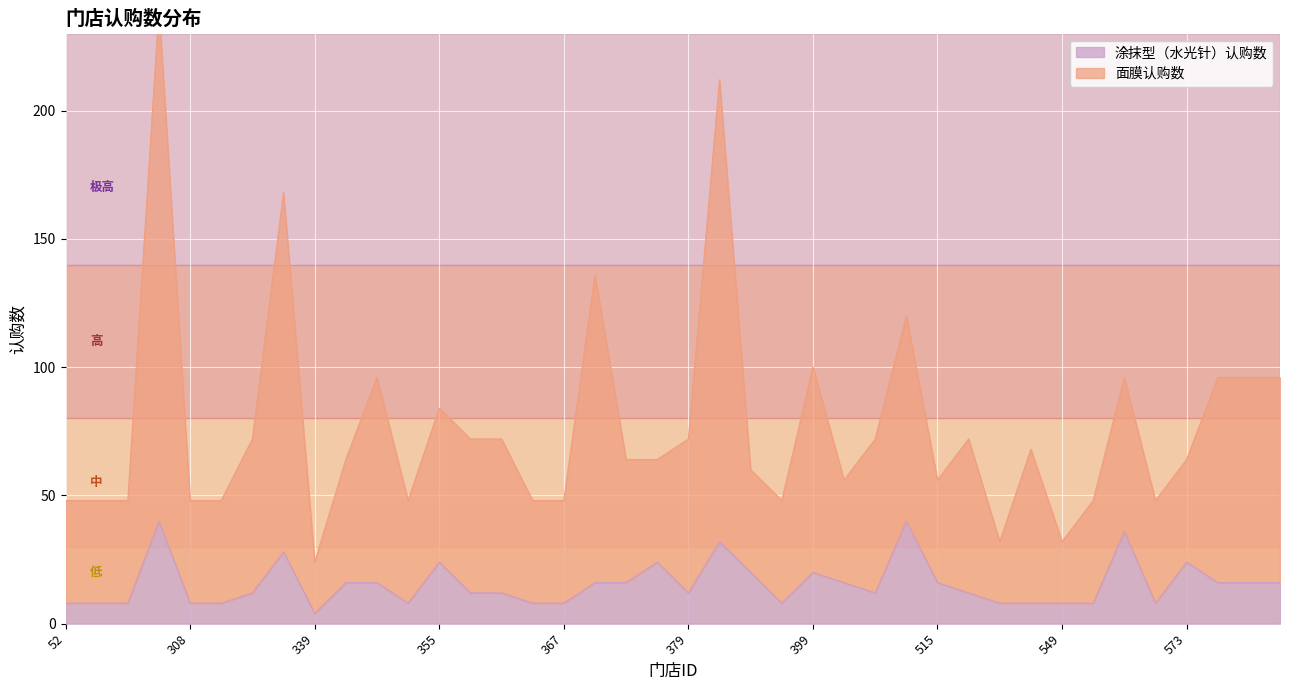

Rank the series by their maximum value, from highest to lowest.

面膜认购数, 涂抹型（水光针）认购数